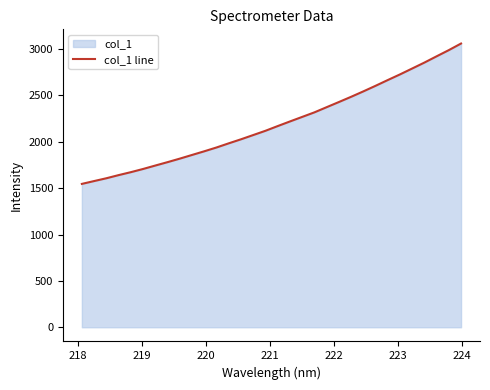

What is the maximum value shown in the chart?

3059.2